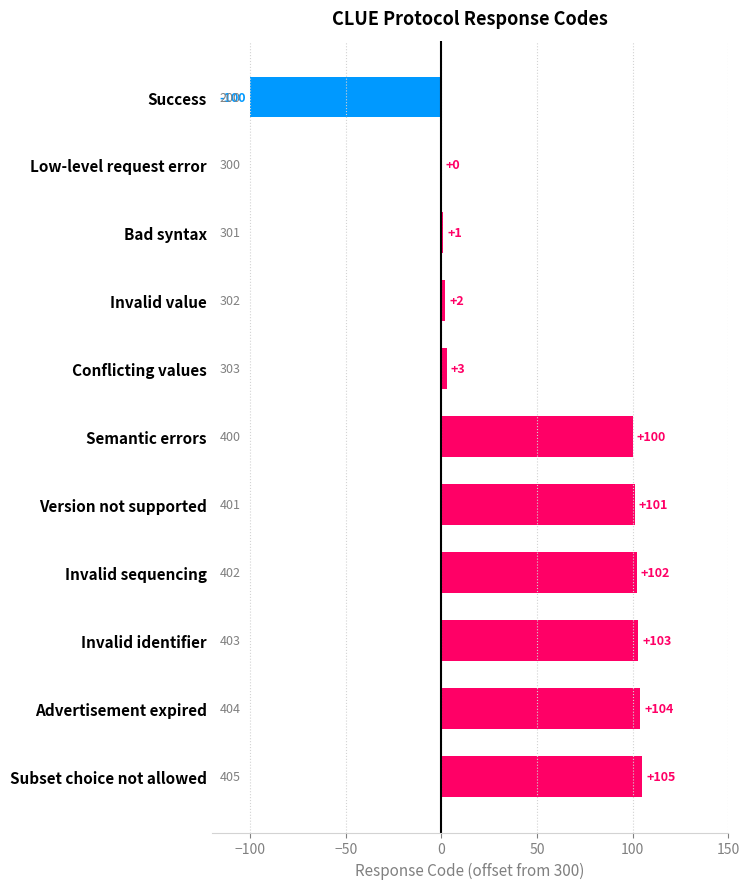

Where is the data nearest to the value 2?

Invalid value